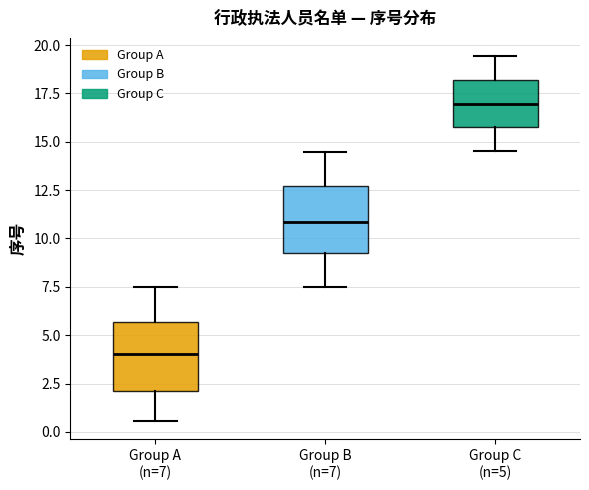

Reading left to right, transcribe this box plot: for each box, give where its median line is, the range the box spans, and where its two whiskers end, as read against the y-axis. The values are not printed on the chart, so give them approximately, as read against the axis.

Group A (n=7): median 4.0, box 2.0 to 5.5, whiskers 0.5 to 7.5
Group B (n=7): median 11.0, box 9.5 to 12.5, whiskers 7.5 to 14.5
Group C (n=5): median 17.0, box 15.5 to 18.0, whiskers 14.5 to 19.5